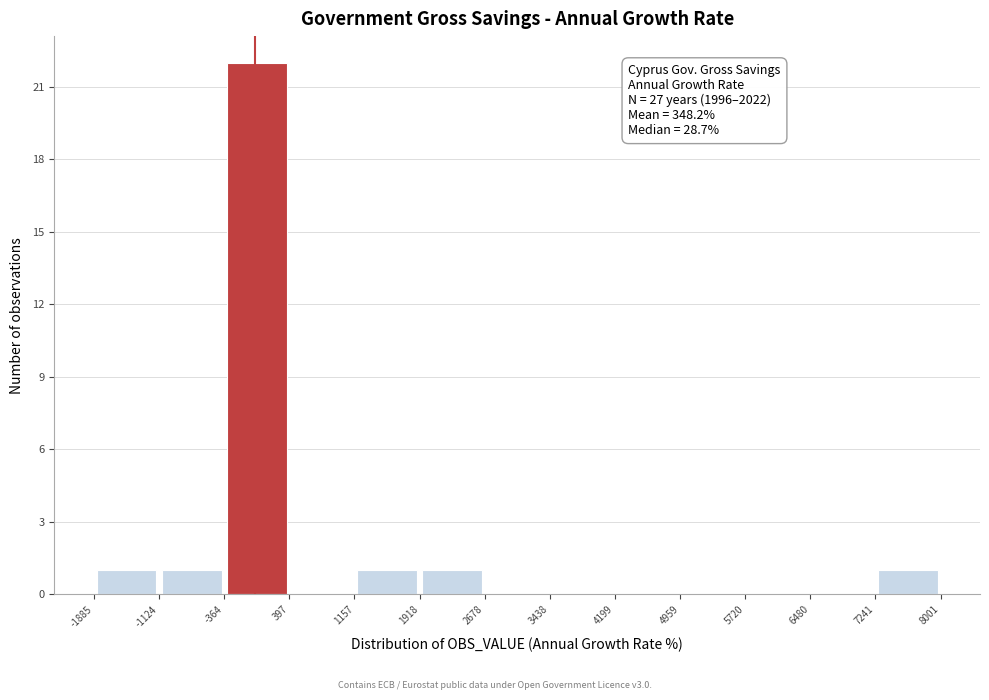

Over which range of the x-axis is the bar tallest?

-364 to 397